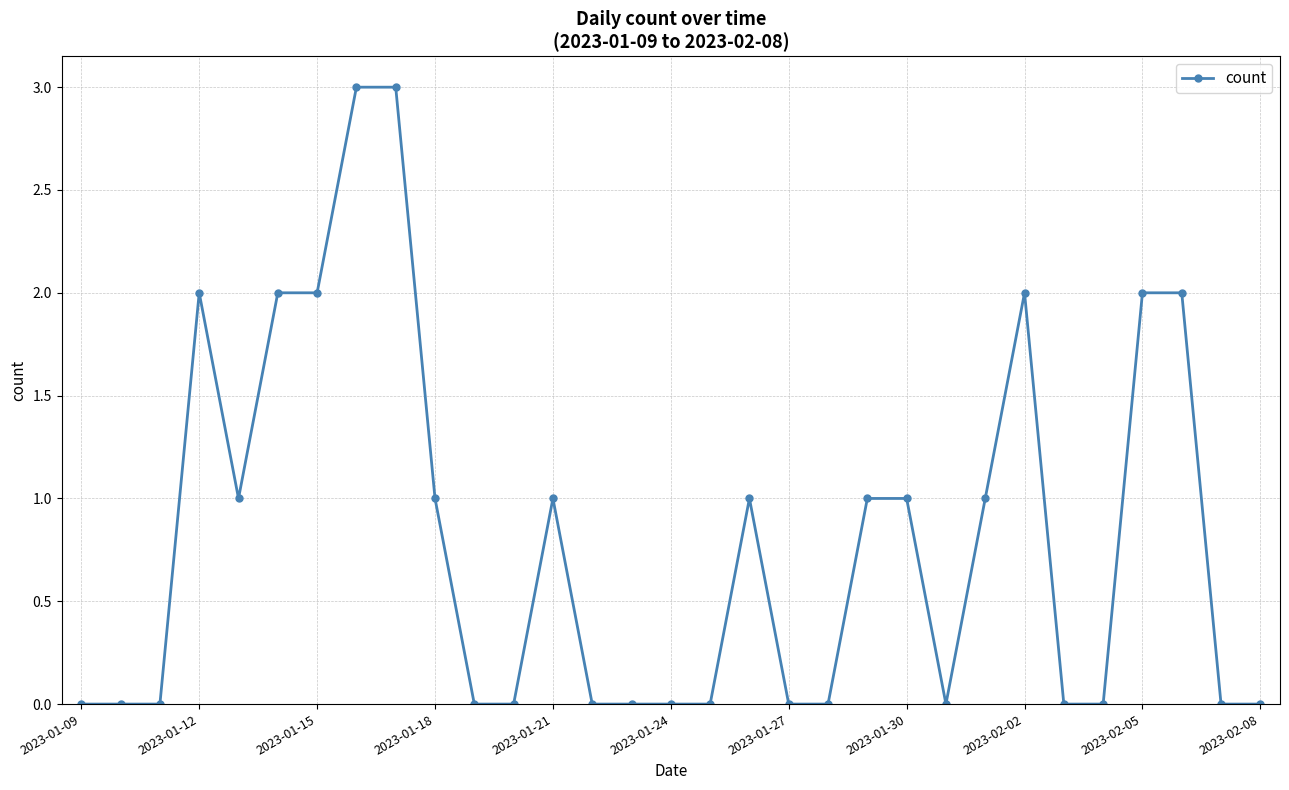

What is the greatest value displayed?

3